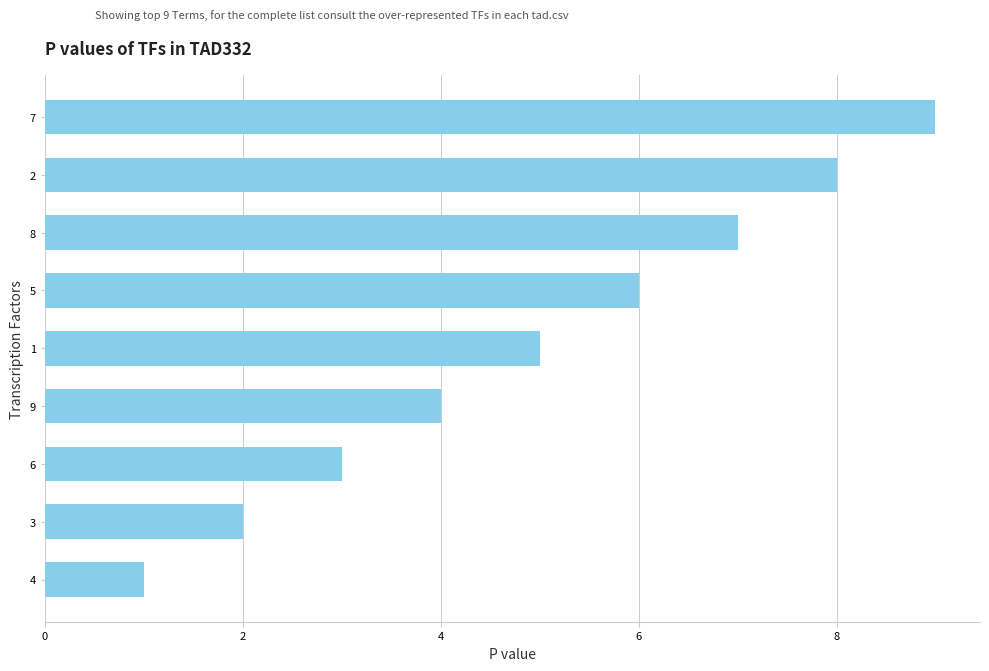

Approximately how many times larger is the value at 6 compared to 2?

0.4